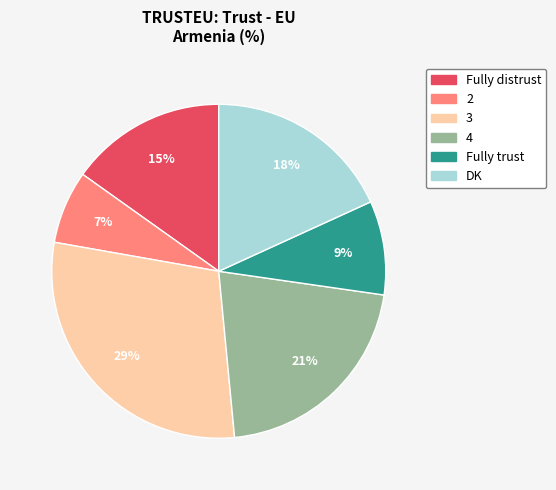

Is there a majority slice in this chart?

No